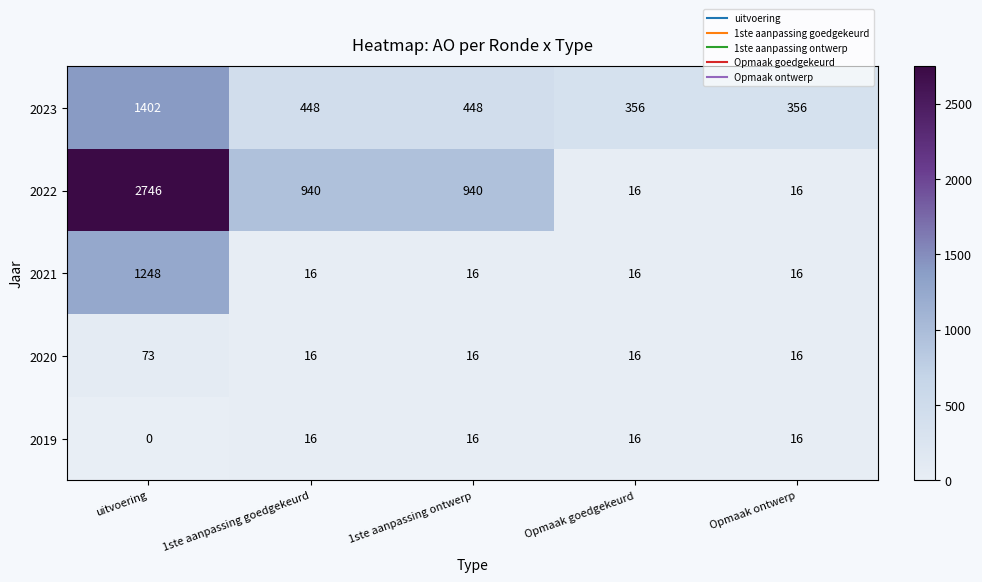

What is the difference between the maximum and minimum values in the 2023 series?

1046